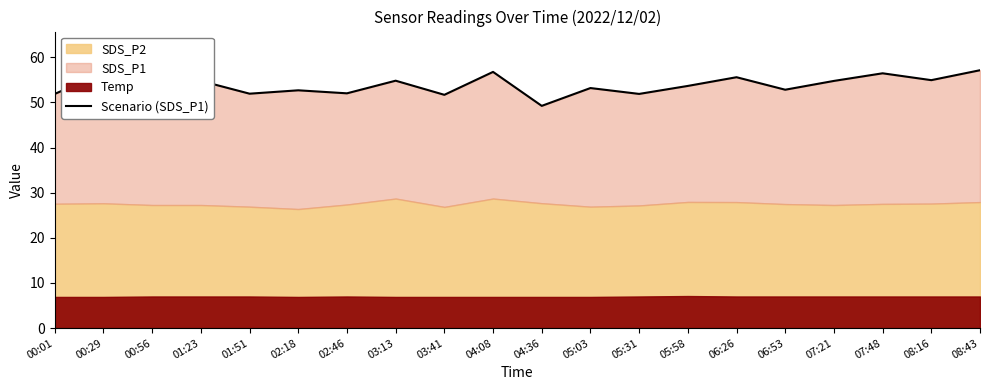

Rank the categories by value from lowest to highest.

00:56, 04:36, 03:41, 00:01, 05:31, 01:51, 02:46, 02:18, 06:53, 05:03, 05:58, 01:23, 07:21, 03:13, 08:16, 06:26, 07:48, 00:29, 04:08, 08:43